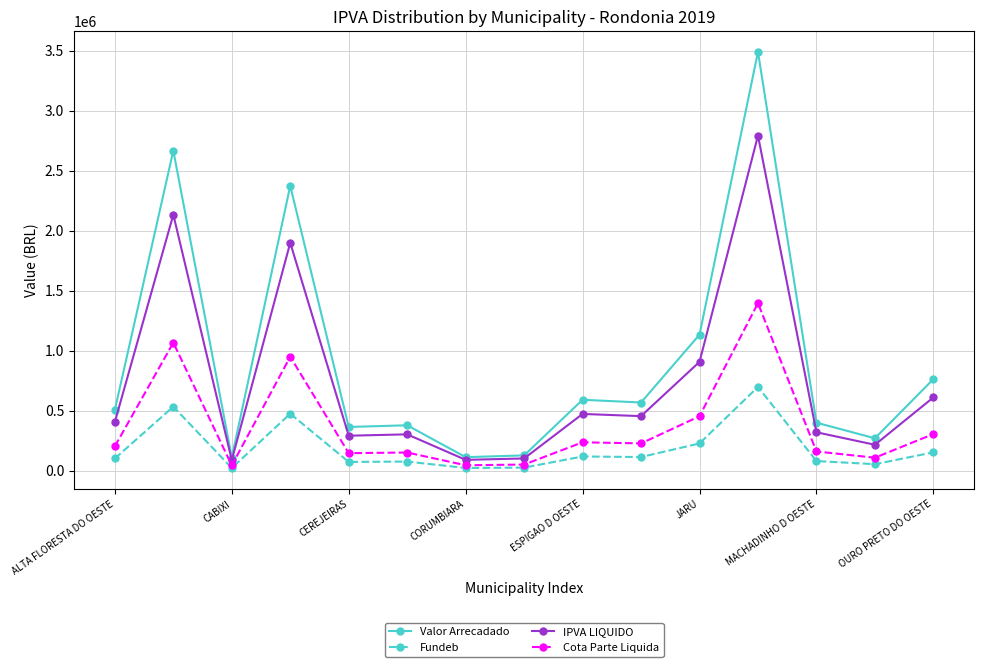

Which series has the widest spread of values?

Valor Arrecadado